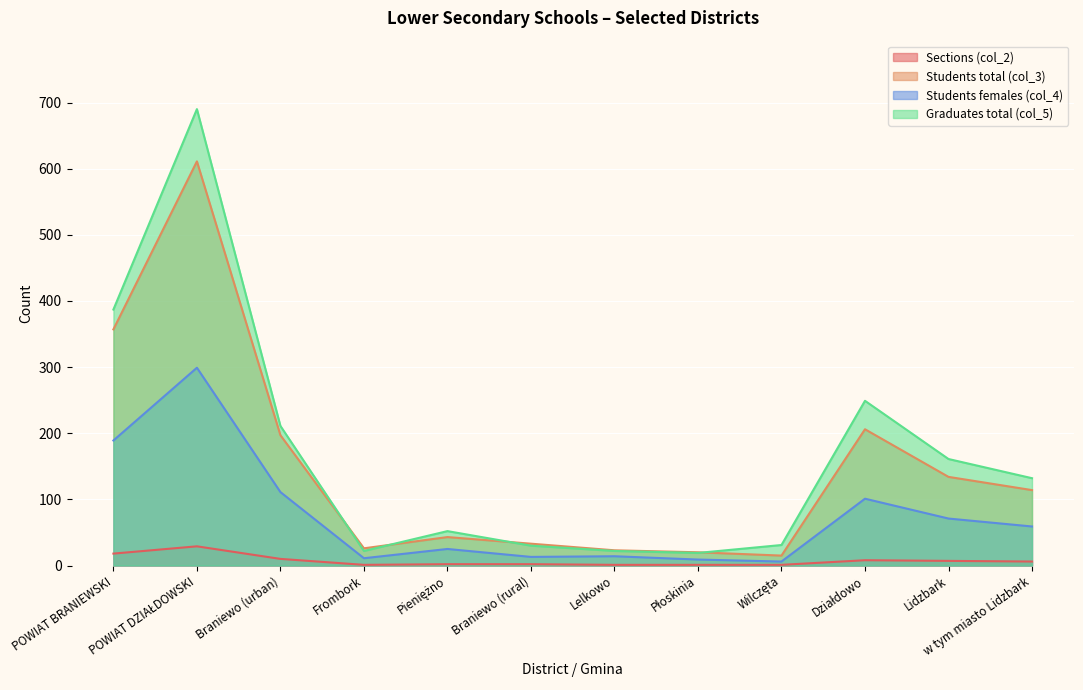

Which has a higher value, Działdowo or w tym miasto Lidzbark?

Działdowo